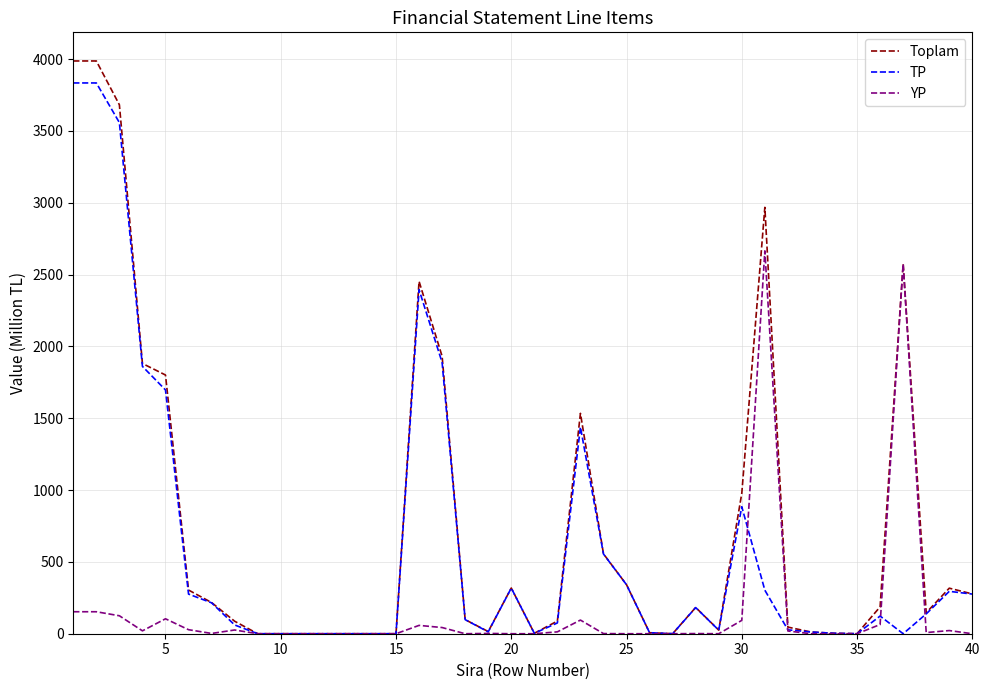

How many lines are shown in the chart?

3